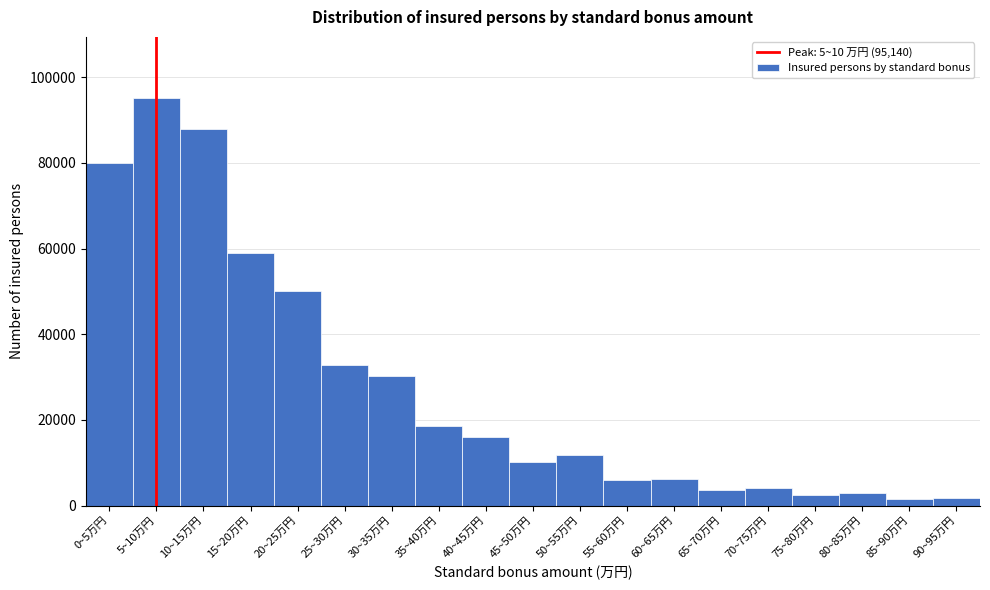

What is the difference between the maximum and minimum values?

93584